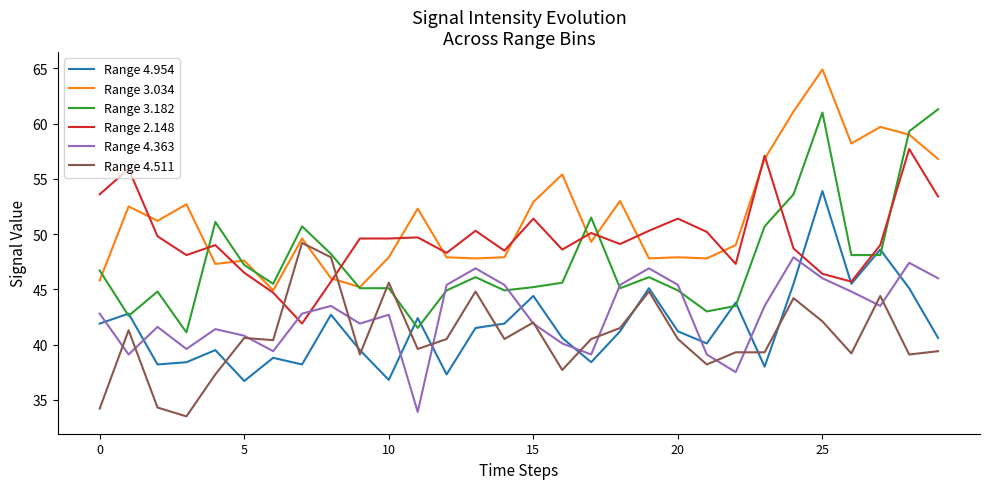

Which series has the largest total across all categories?

Range 3.034